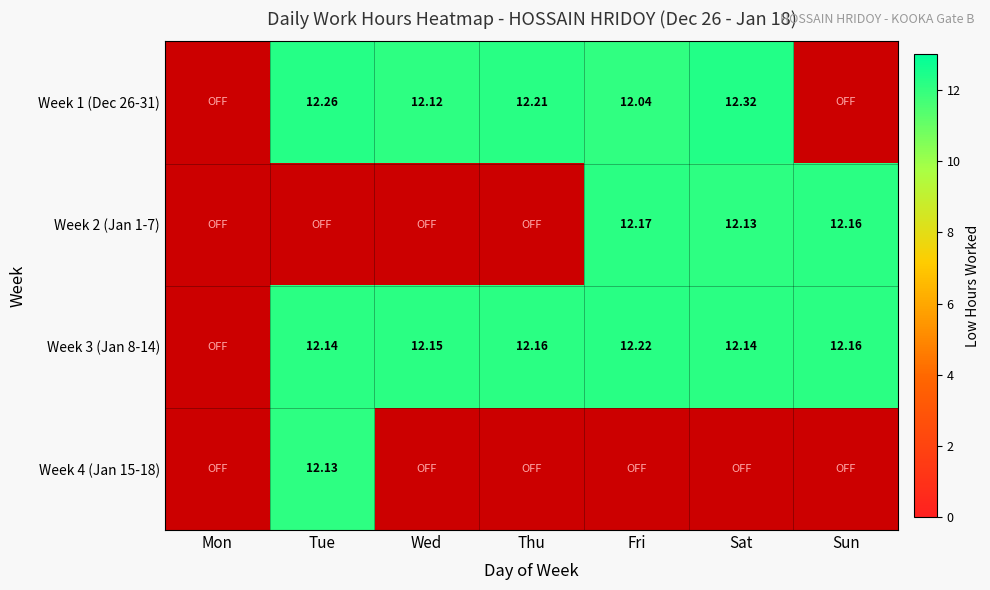

Is it true that Week 1 (Dec 26-31) equals 5.8 at Wed?

False